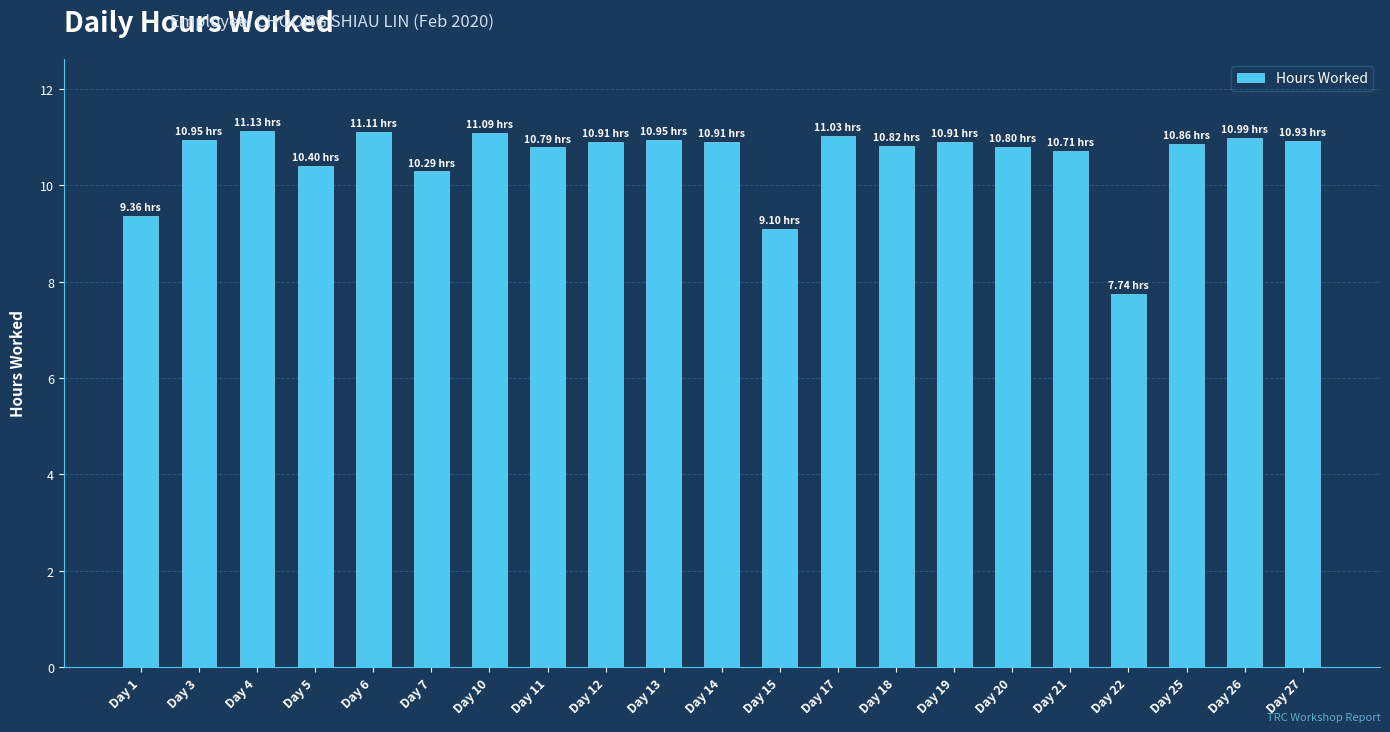

How many bars are there in total?

21